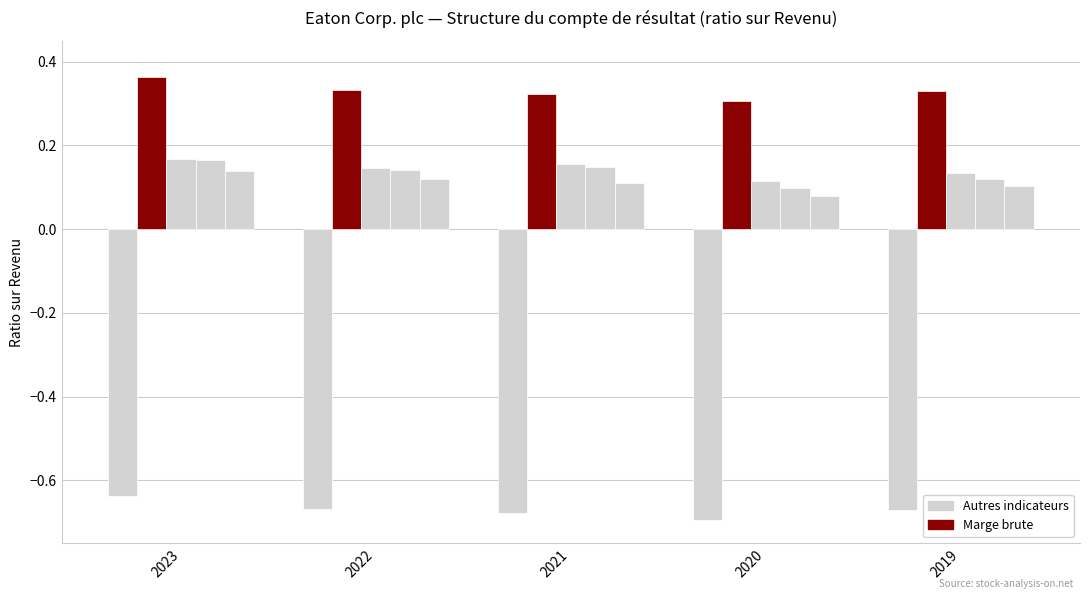

Between 2022 and 2021, which is larger?

2022